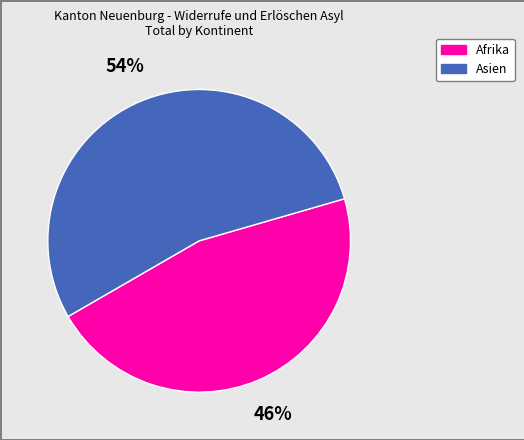

Is it true that Asien is 54% of the pie?

True